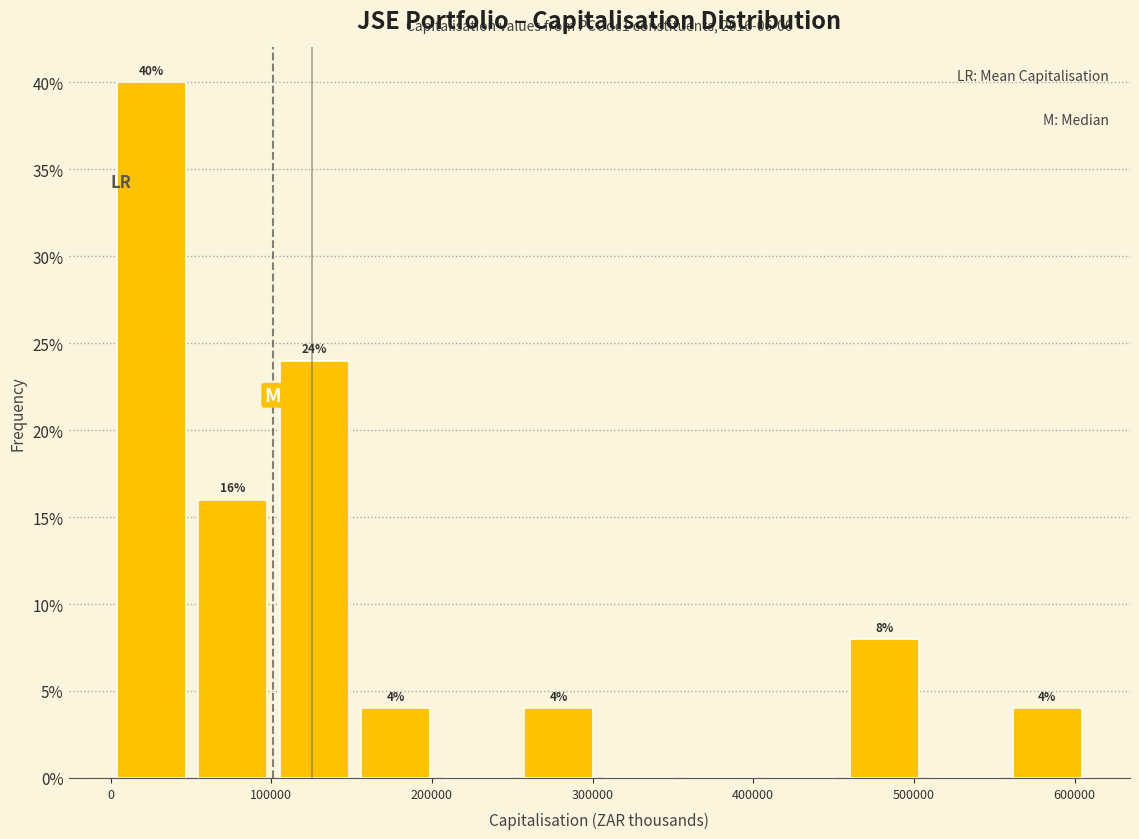

Over which range of the x-axis is the bar tallest?

0 to 50000